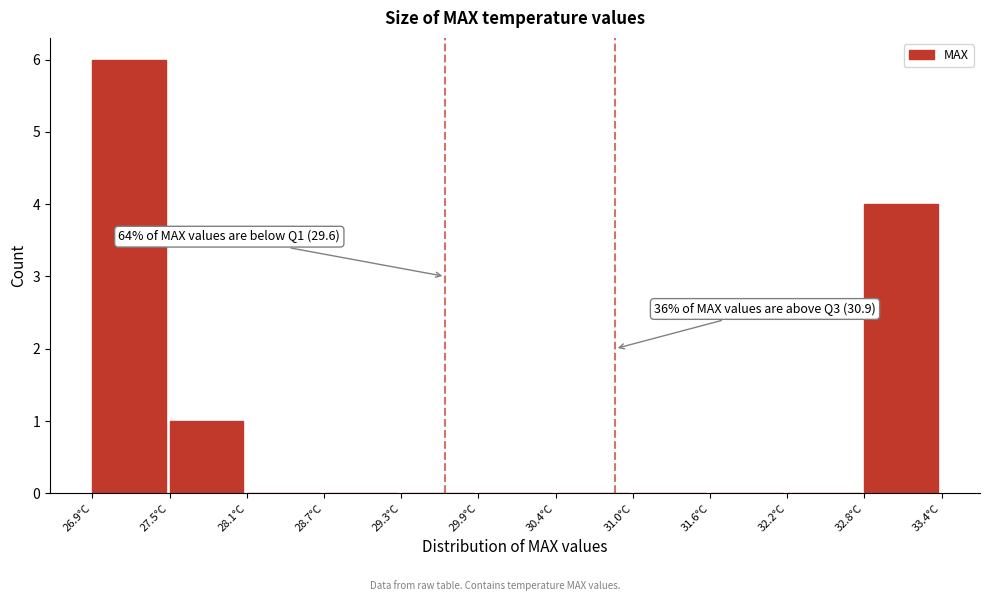

Over which range of the x-axis is the bar tallest?

26.9 to 27.5